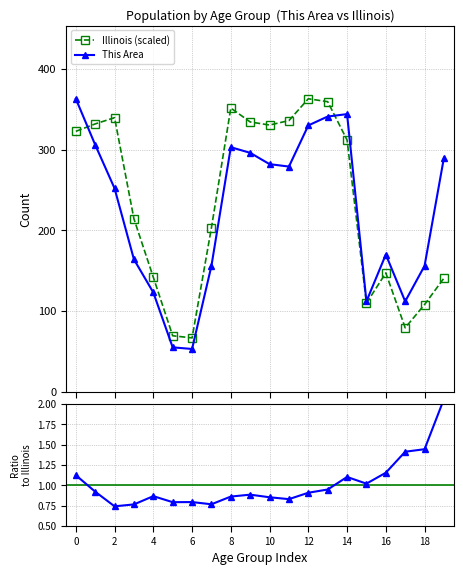

What is the value of the This Area point at the 12th from the left?

279.0